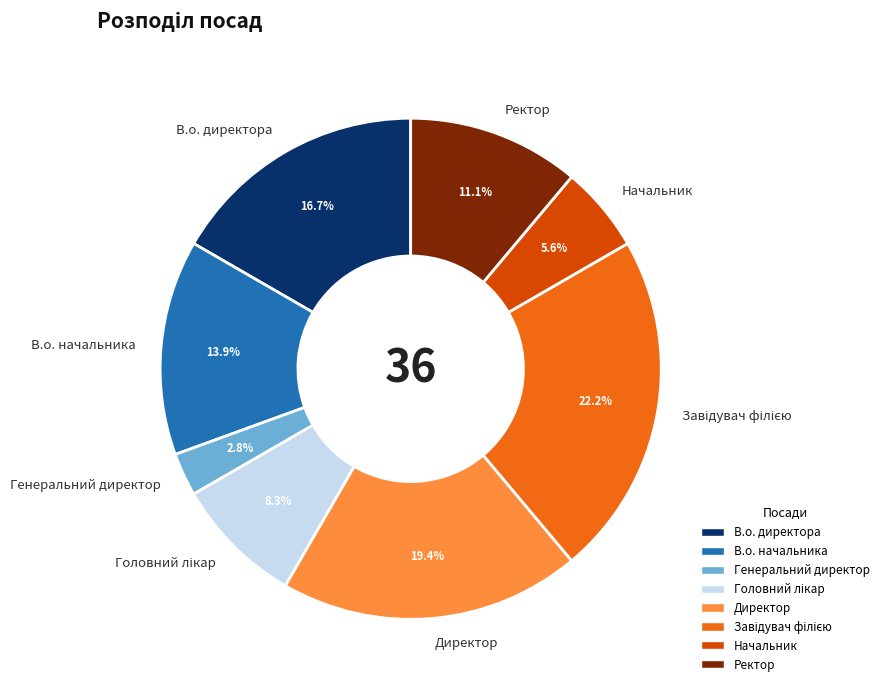

To the nearest percent, what is the average slice percentage?

12%